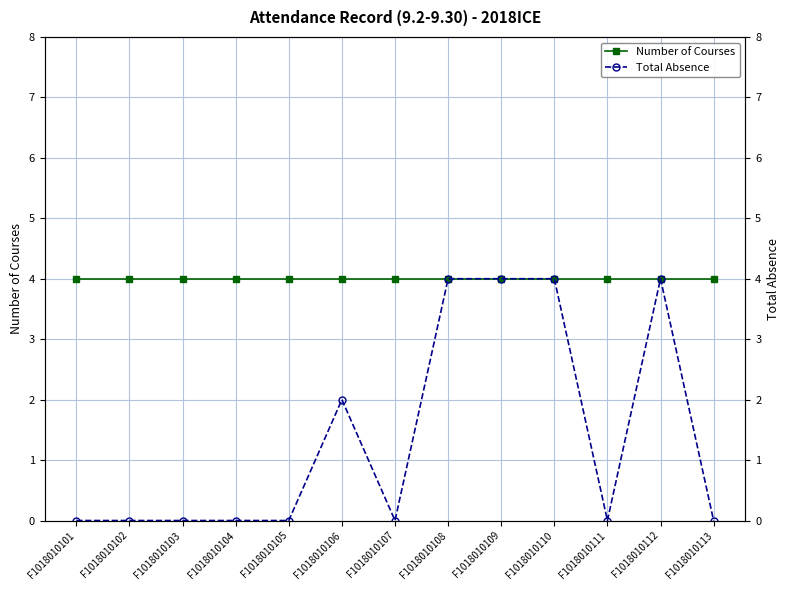

The Number of Courses series shows 4 at F1018010111. True or false?

True